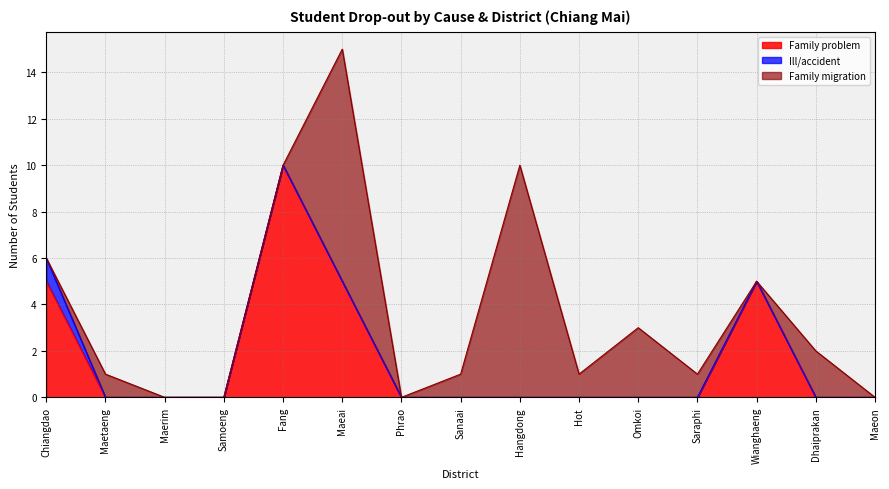

Between which two adjacent categories do Family migration and Family problem first intersect?

Chiangdao and Maetaeng